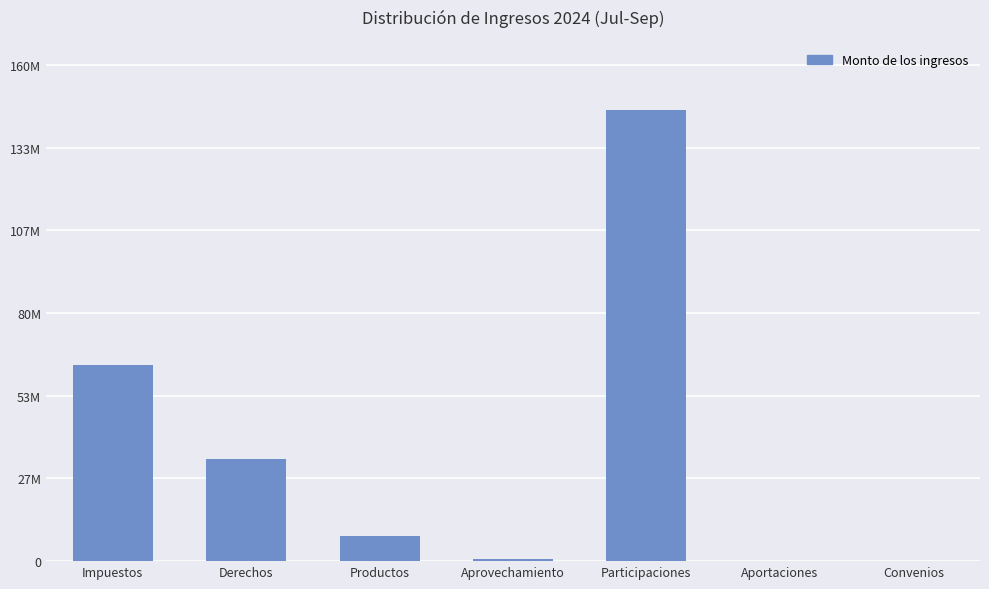

Rank the categories by value from lowest to highest.

Aportaciones, Convenios, Aprovechamiento, Productos, Derechos, Impuestos, Participaciones